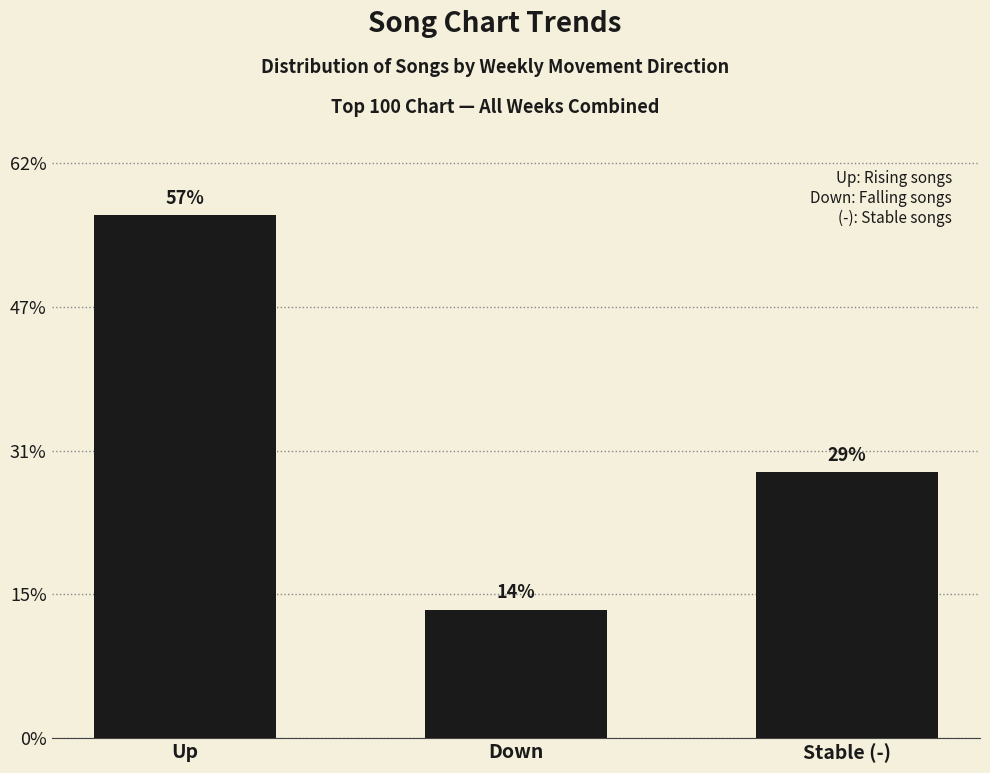

List the labels in order of value, largest first.

Up, Stable (-), Down